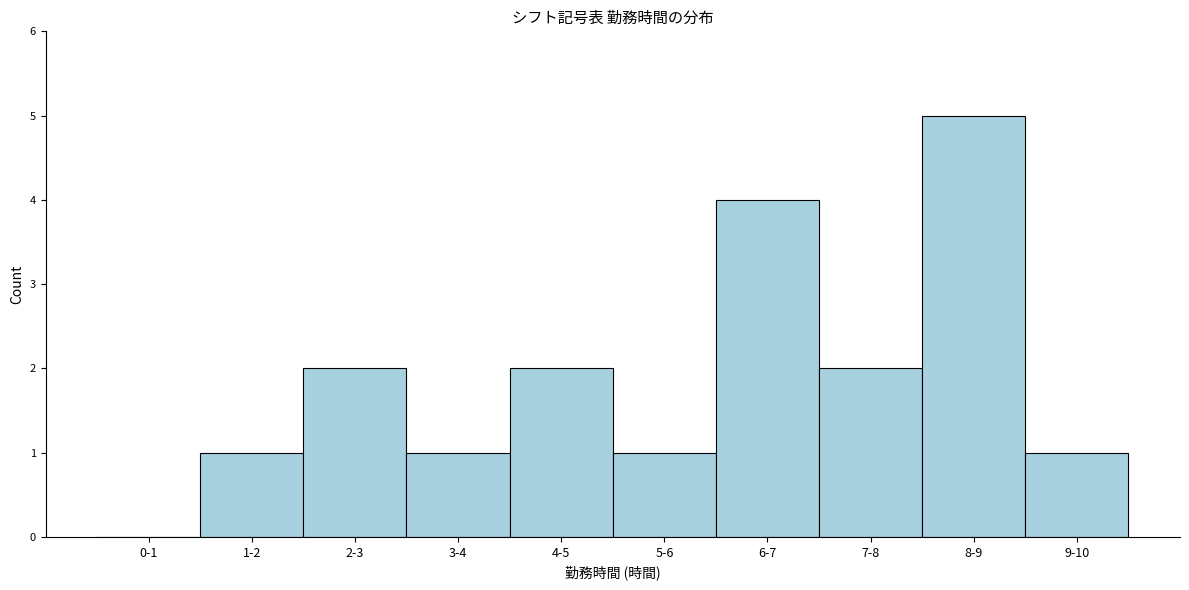

Reading left to right, extract all data points from this chart.

0-1=0	1-2=1	2-3=2	3-4=1	4-5=2	5-6=1	6-7=4	7-8=2	8-9=5	9-10=1